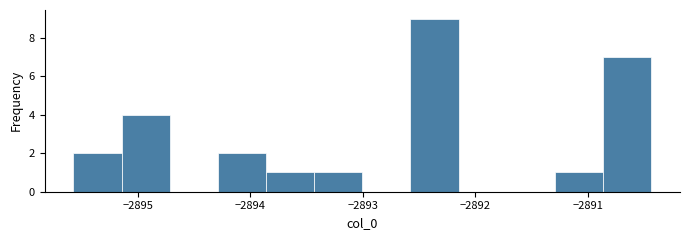

Over which range of the x-axis is the bar tallest?

-2892.6 to -2892.1